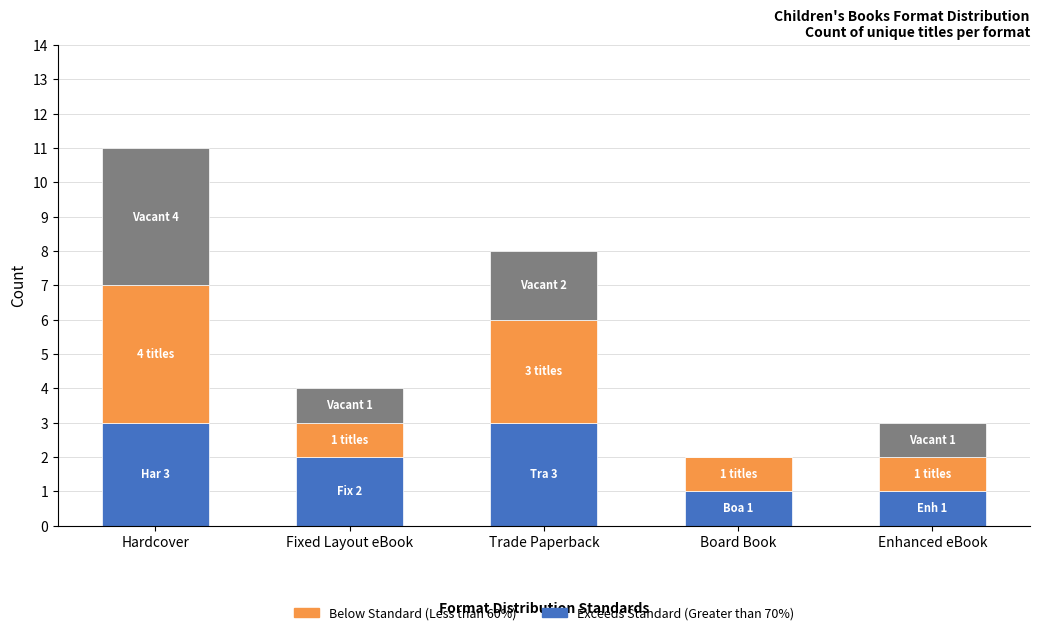

At which category is the sum across all series the highest?

Hardcover